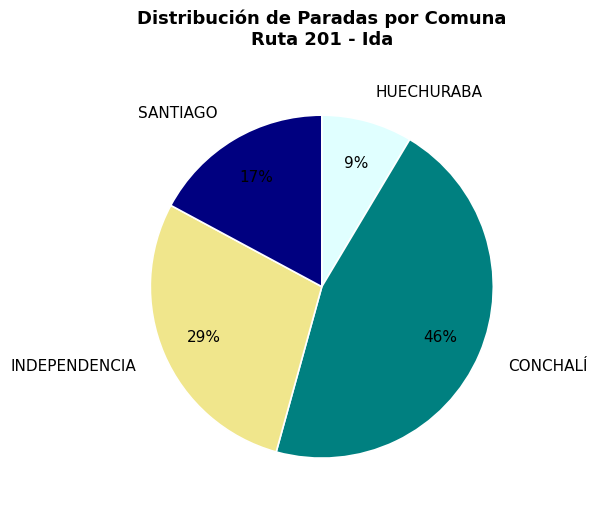

Which has a higher value, INDEPENDENCIA or CONCHALÍ?

CONCHALÍ